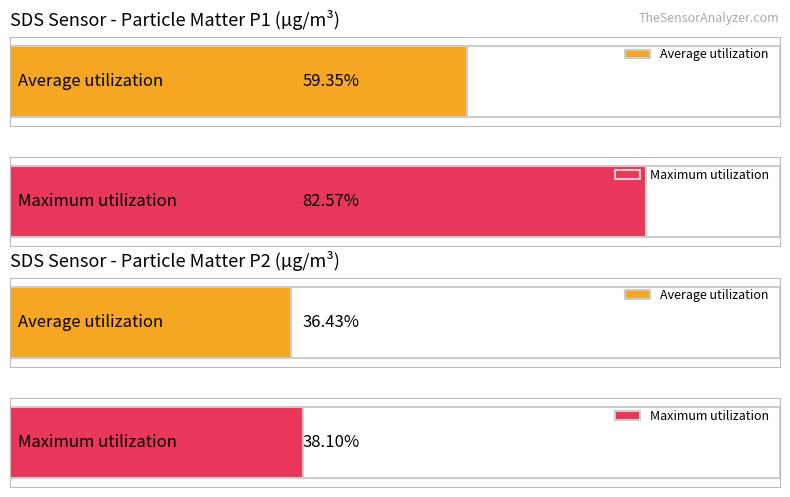

Does the chart contain stacked bars?

No